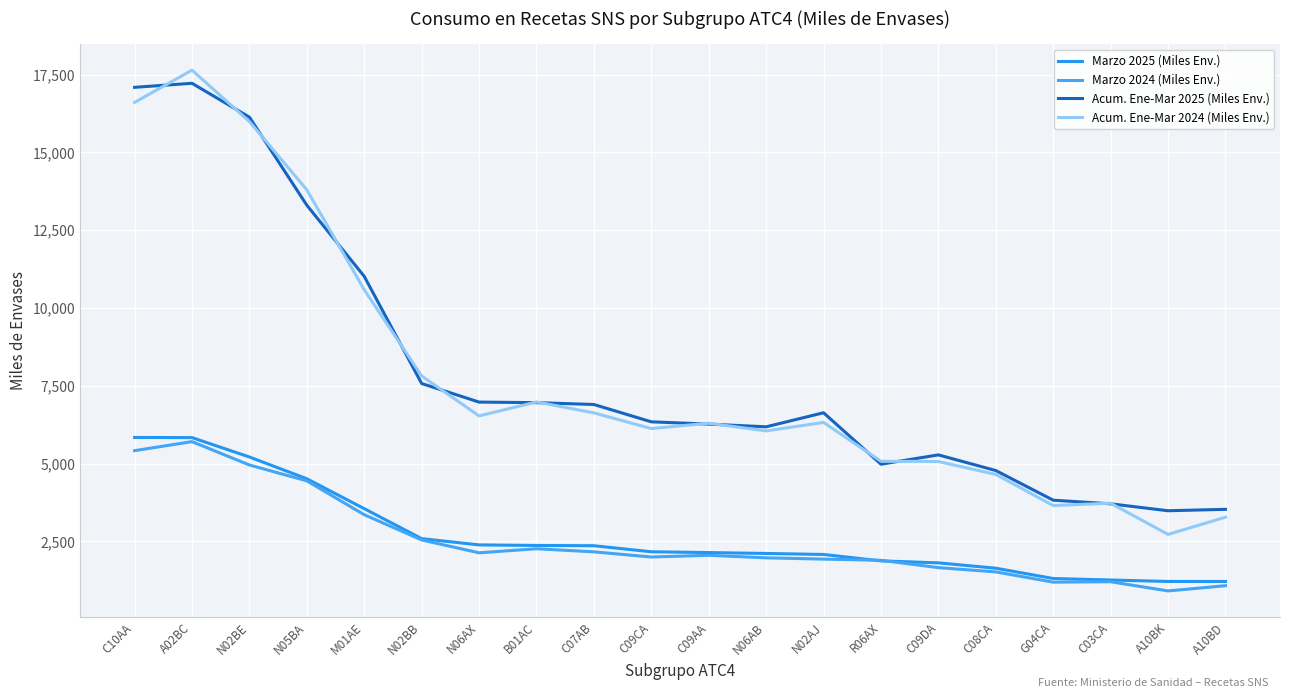

The Marzo 2024 (Miles Env.) series shows 2165.6 at C07AB. True or false?

True